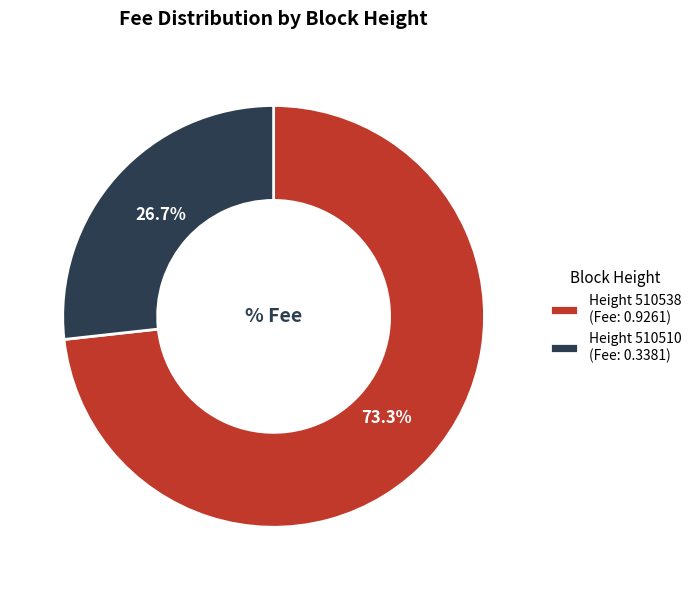

To the nearest percent, what is the average slice percentage?

50%